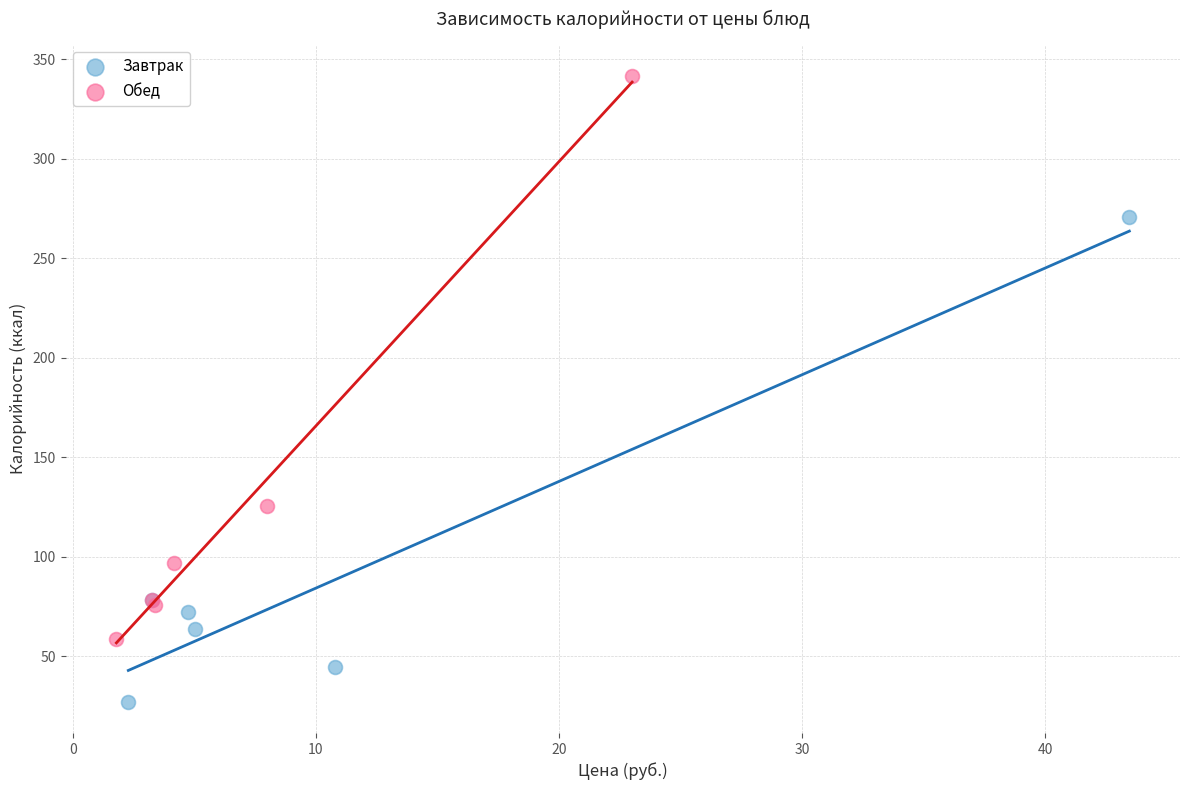

Which series reaches the minimum Y coordinate?

Завтрак